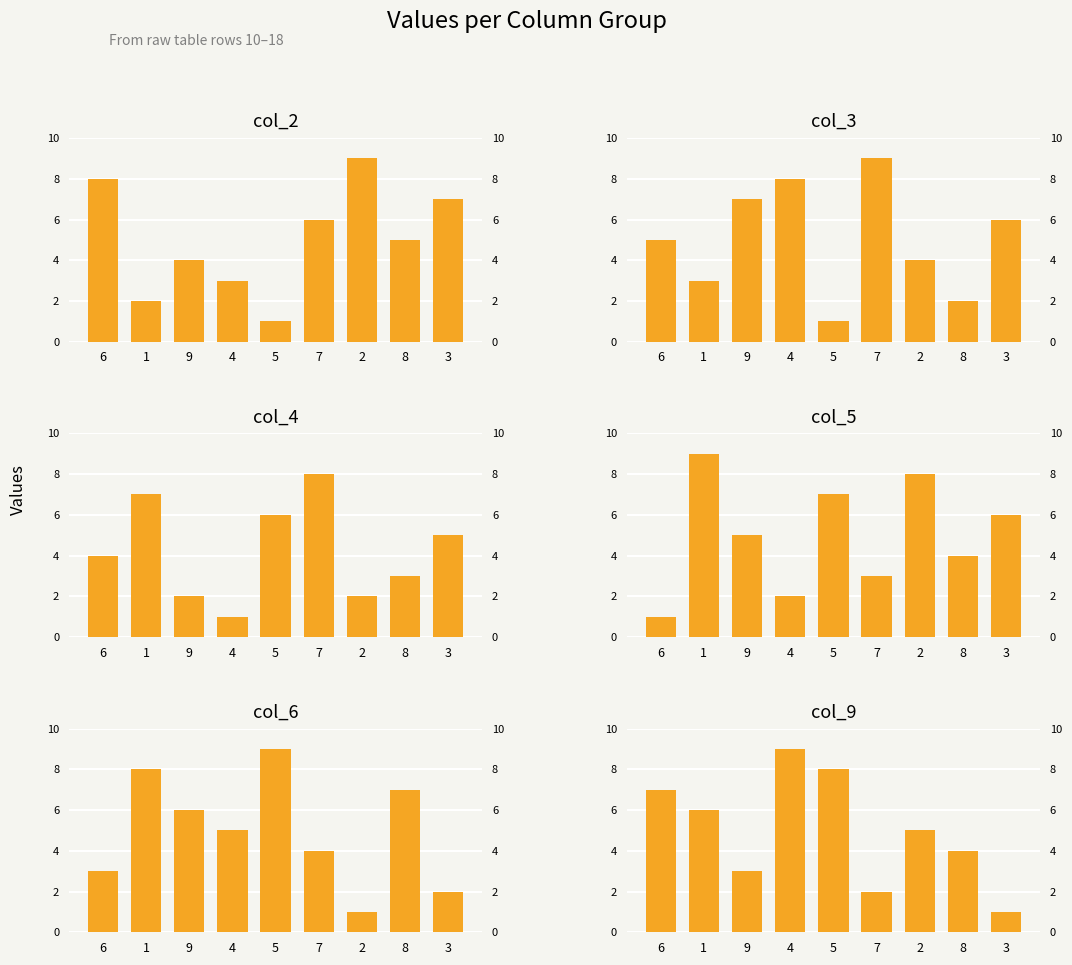

At how many categories does at least one series exceed 4?

9